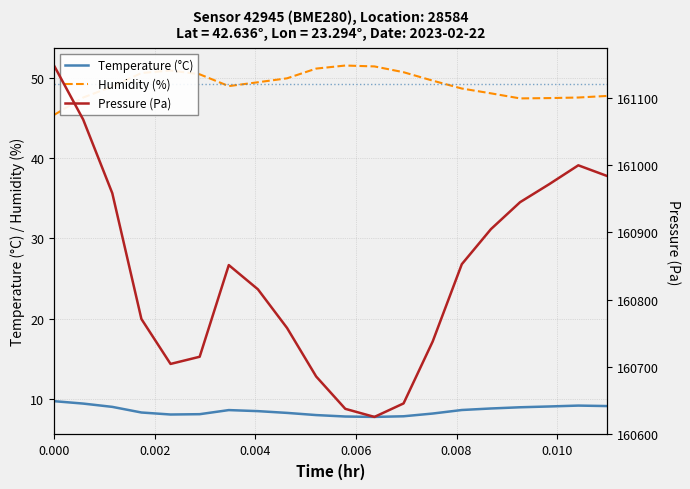

Reading left to right, what are all the values shown in this chart?

temperature: 9.7	9.4	9.0	8.3	8.1	8.1	8.6	8.5	8.3	8.0	7.8	7.8	7.9	8.2	8.6	8.8	9.0	9.1	9.2	9.1
humidity: 45.4	47.5	48.9	50.6	50.9	50.4	48.9	49.4	49.9	51.1	51.5	51.4	50.7	49.6	48.6	48.0	47.4	47.5	47.5	47.7
pressure: 161147.7	161067.6	160958.2	160771.4	160704.7	160715.3	160851.4	160815.4	160758.1	160686.0	160638.0	160626.0	160646.0	160738.0	160852.8	160904.8	160944.8	160971.5	160999.5	160983.5